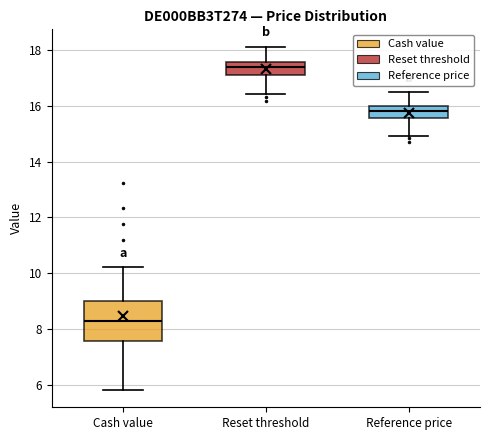

Reading left to right, transcribe this box plot: for each box, give where its median line is, the range the box spans, and where its two whiskers end, as read against the y-axis. The values are not printed on the chart, so give them approximately, as read against the axis.

Cash value: median 8.2, box 7.6 to 9.0, whiskers 5.8 to 10.2
Reset threshold: median 17.4, box 17.2 to 17.6, whiskers 16.4 to 18.2
Reference price: median 15.8, box 15.6 to 16.0, whiskers 15.0 to 16.4